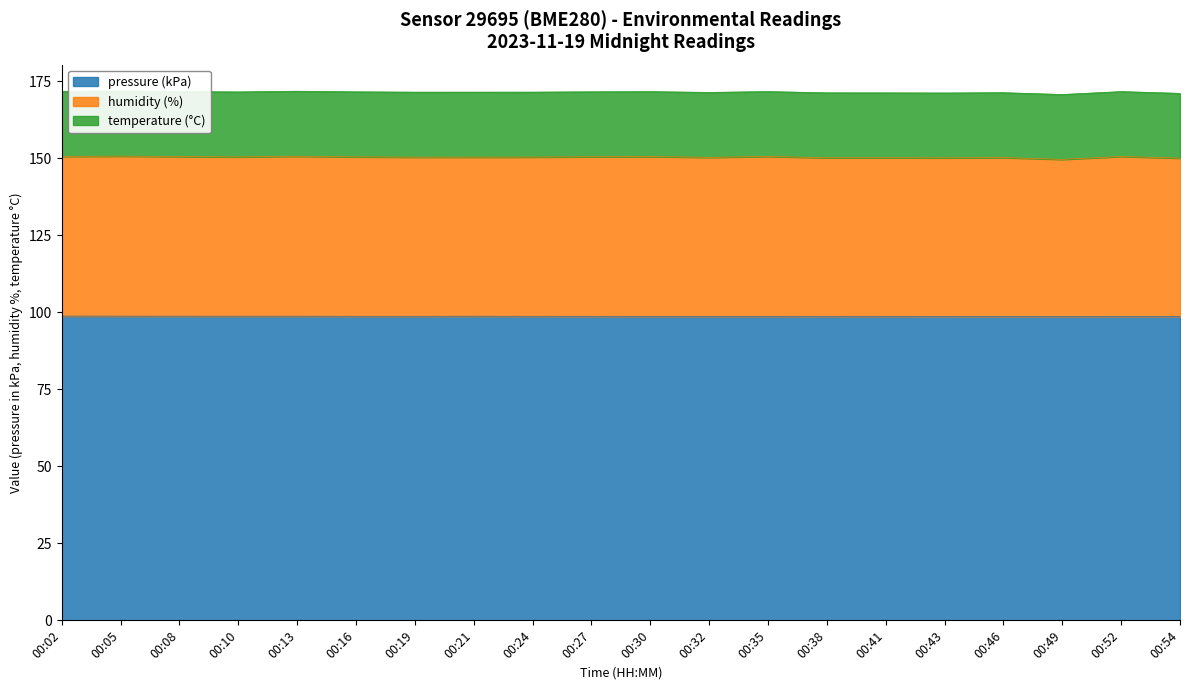

What is the lowest value of the pressure (kPa) series?

98.7